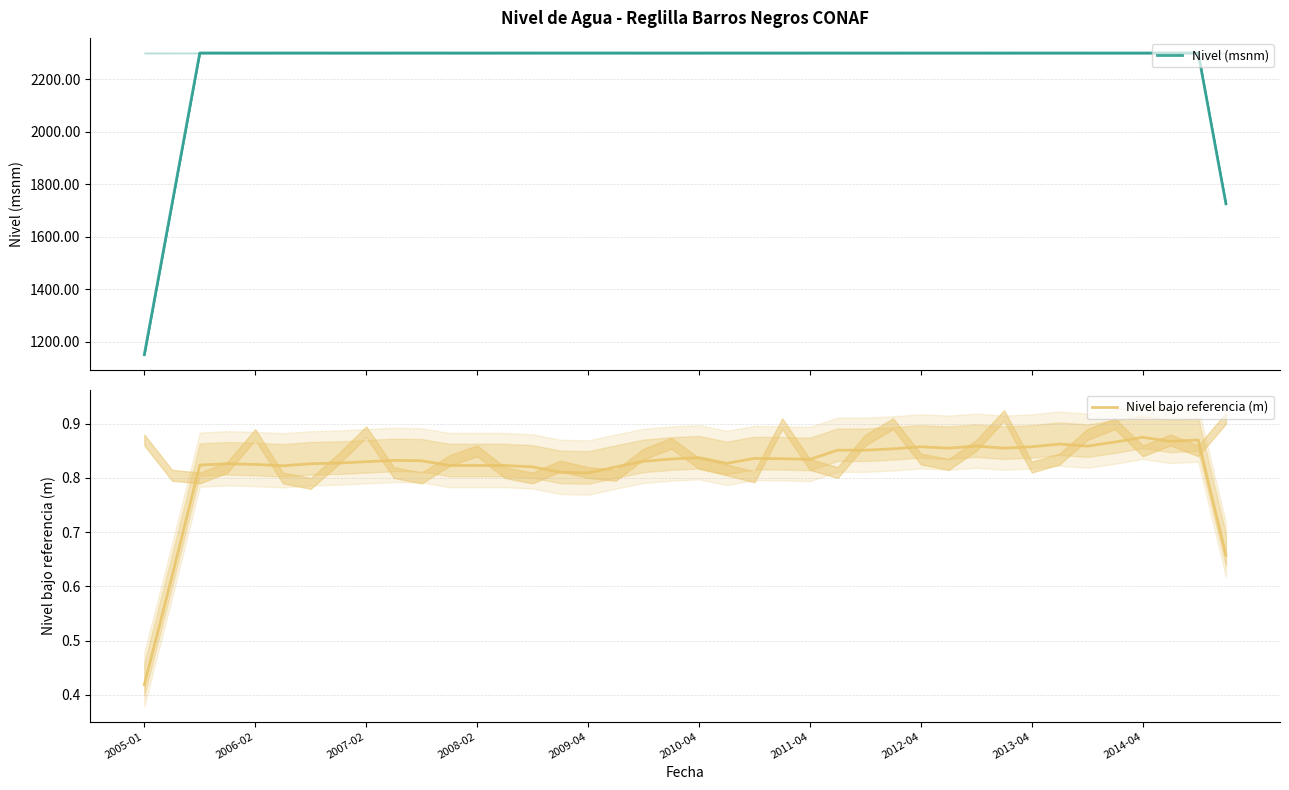

Rank the series at 30 from highest to lowest value.

Nivel (msnm), Nivel bajo referencia (m)